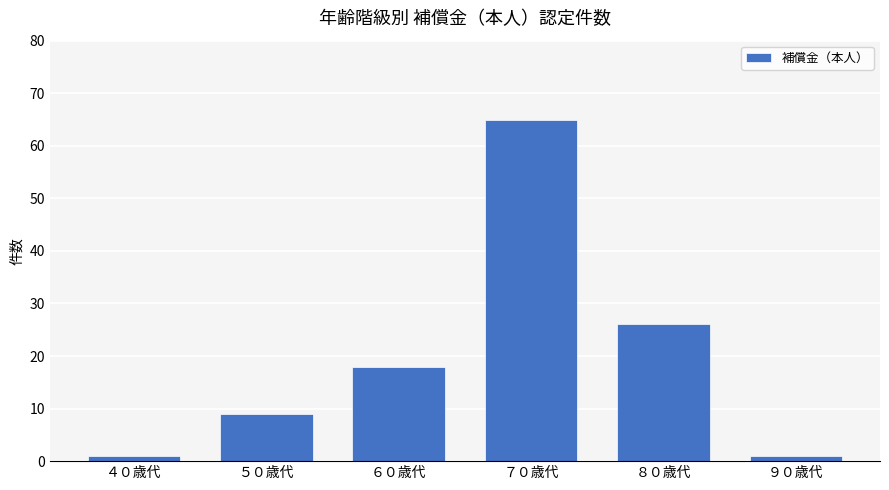

At which label is the value closest to 33?

８０歳代